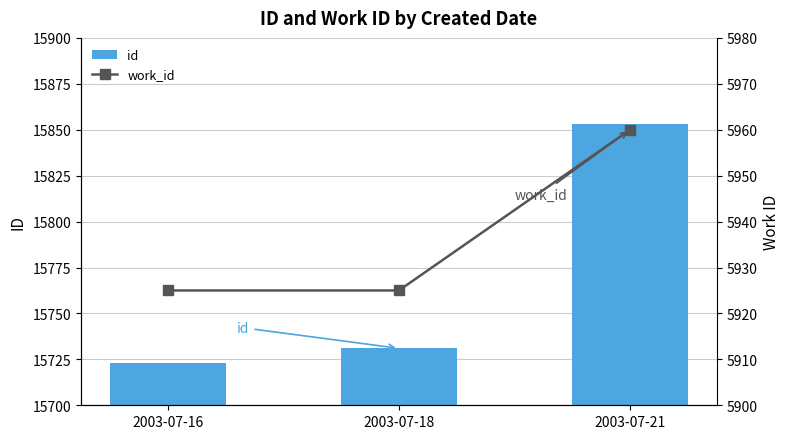

Is the value of work_id at 2003-07-21 greater than the value of id at 2003-07-18?

No